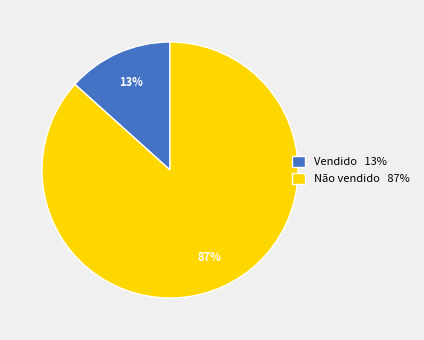

To the nearest percent, what portion does Vendido represent?

13%